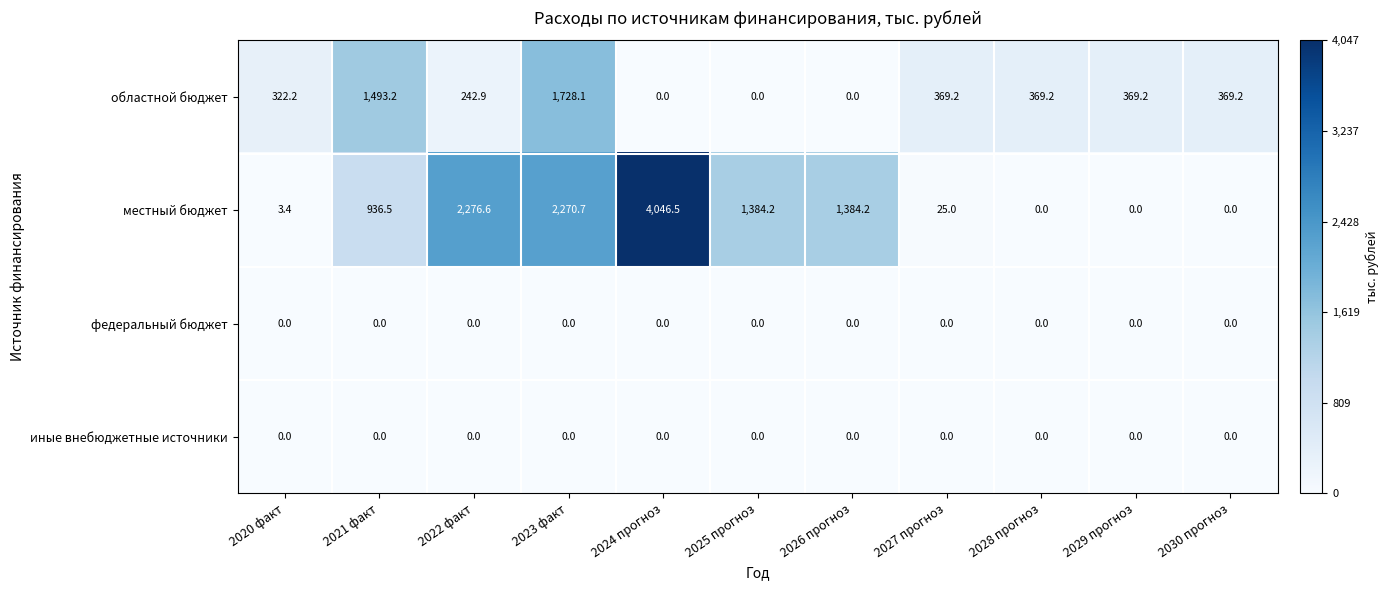

What is the greatest value displayed?

4046.5